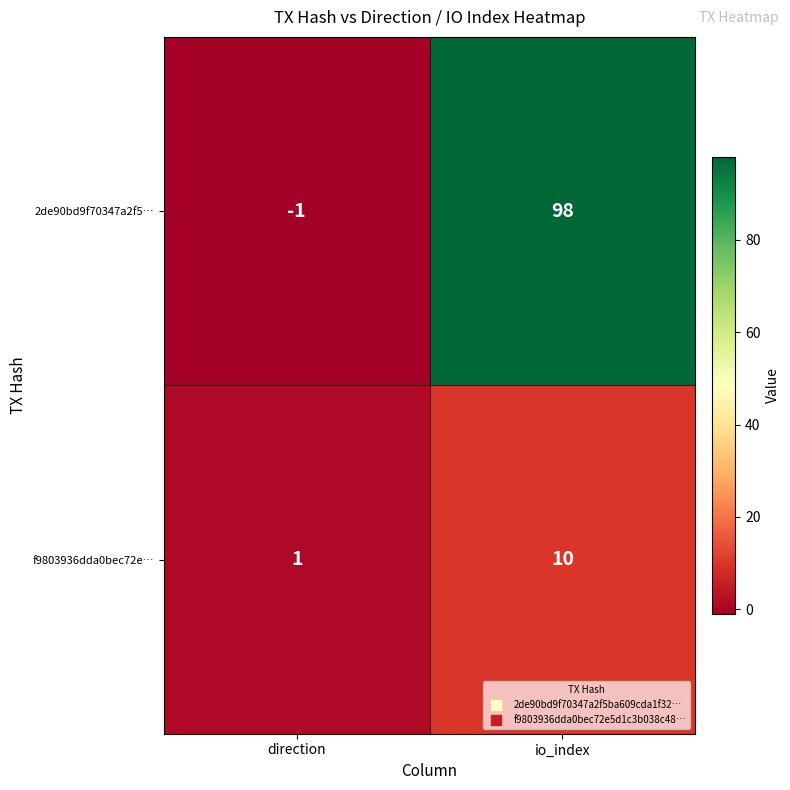

What is the difference between the 2de90bd9f70347a2f5… values at direction and io_index?

99